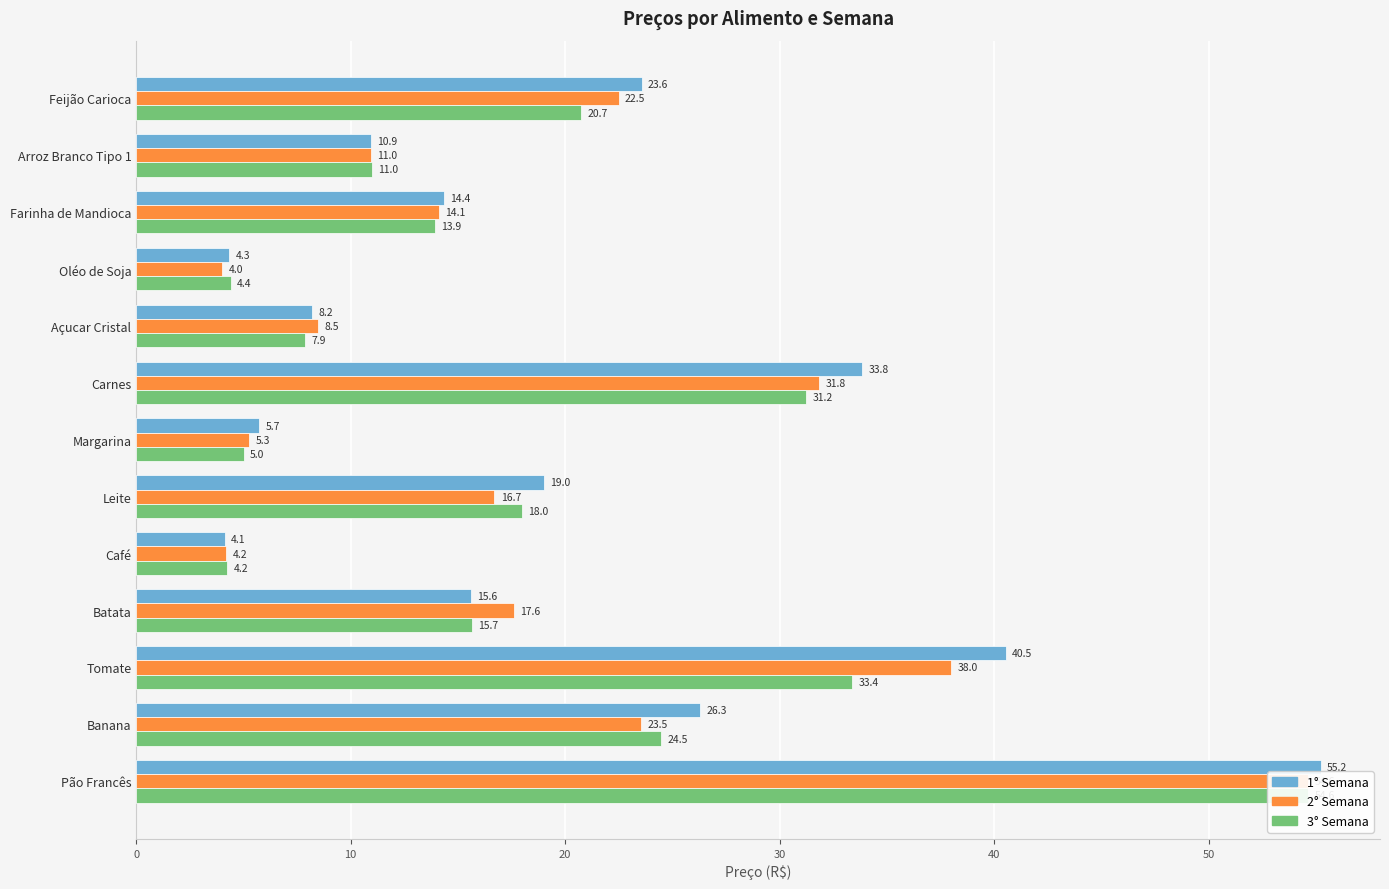

What are all the series names shown in the legend?

1° Semana, 2° Semana, 3° Semana